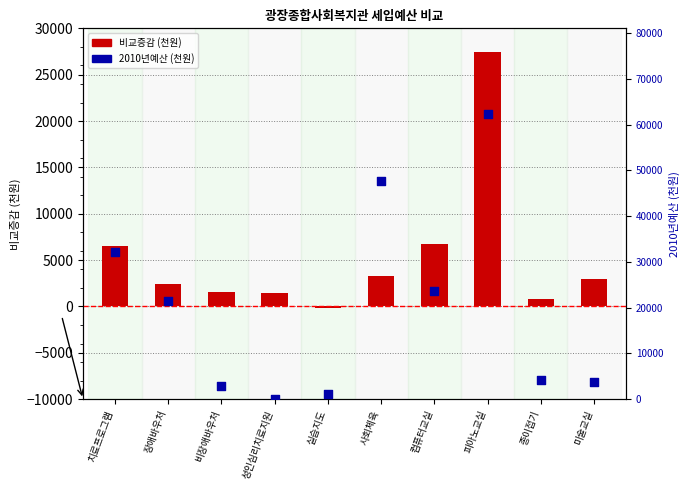

Which series has the largest Y range (max minus min)?

2010년예산 (천원)